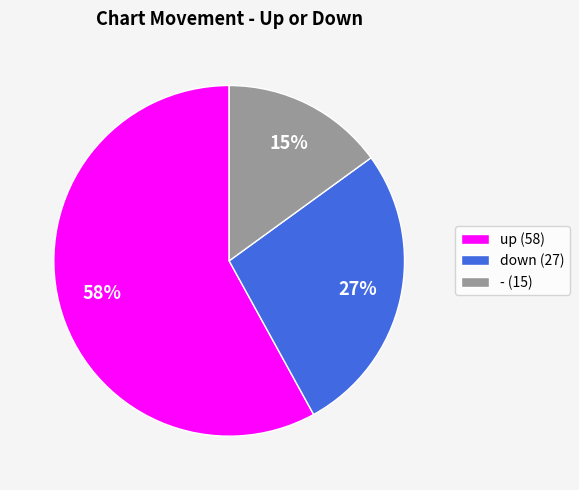

The down slice represents 40% of the pie. True or false?

False